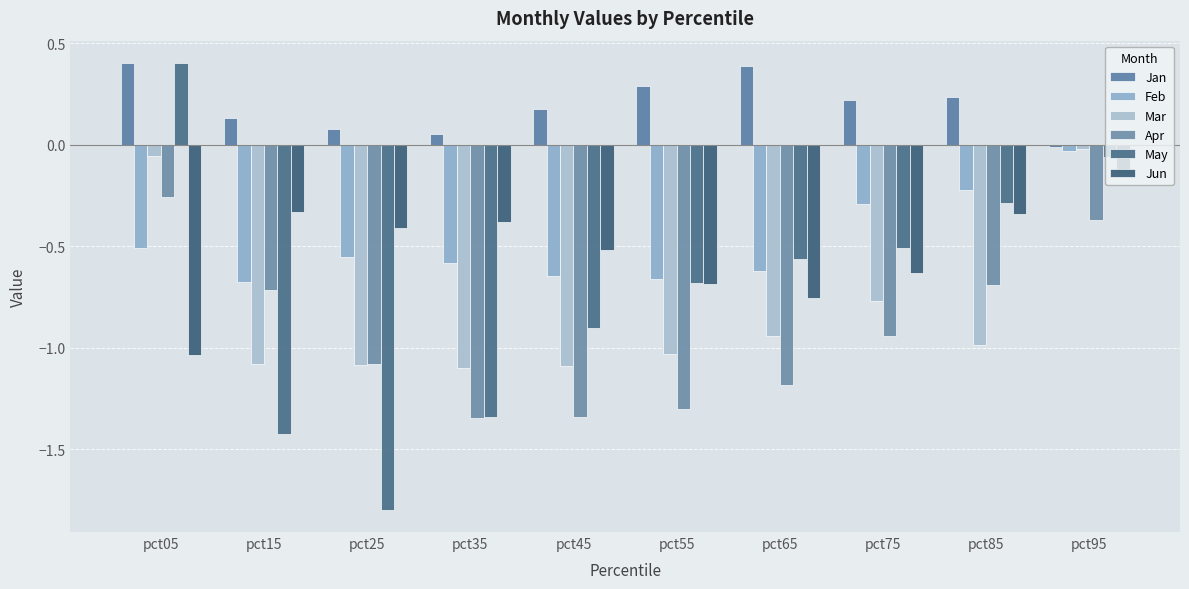

Rank the categories by Feb value from highest to lowest.

pct95, pct85, pct75, pct05, pct25, pct35, pct65, pct45, pct55, pct15